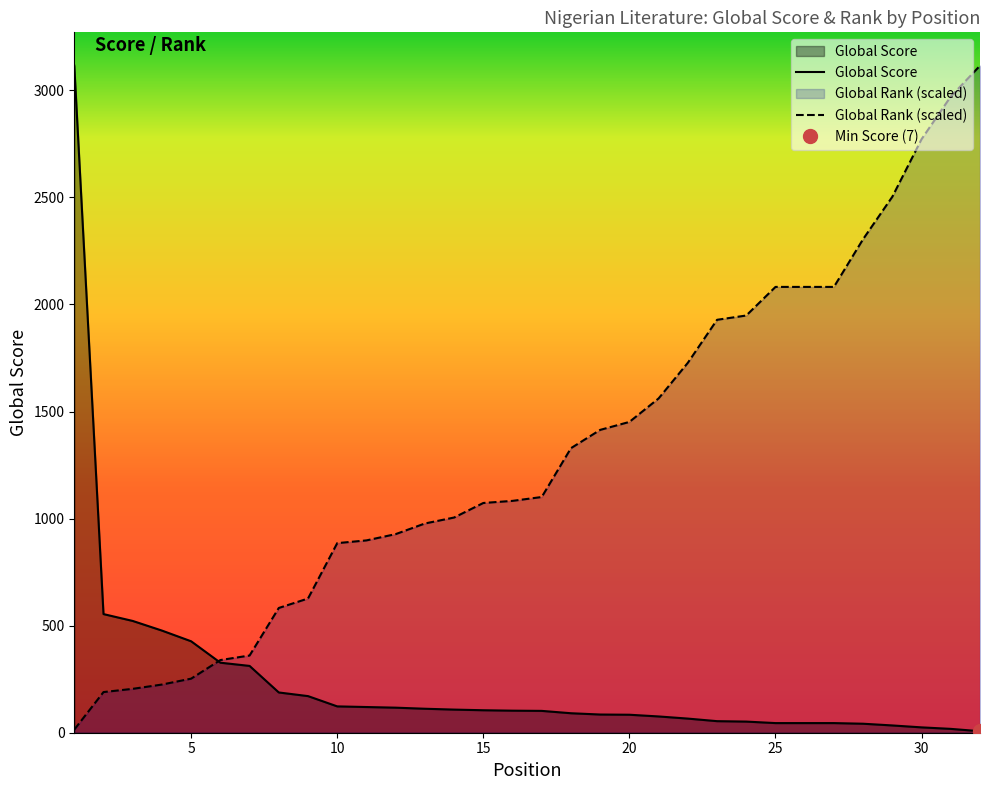

What is the average value of the Global Score series?

242.2